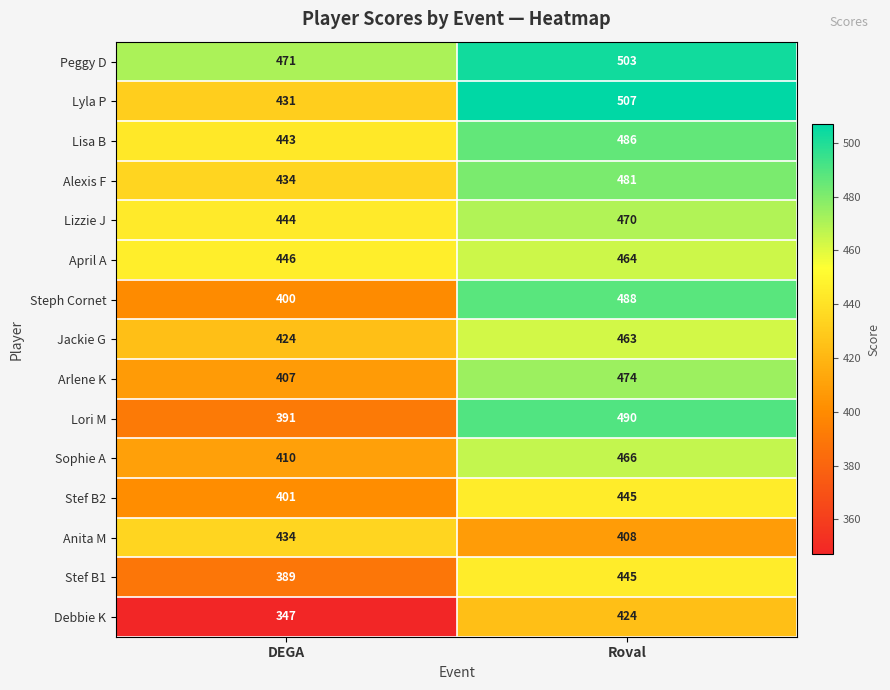

What is the smallest value displayed?

347